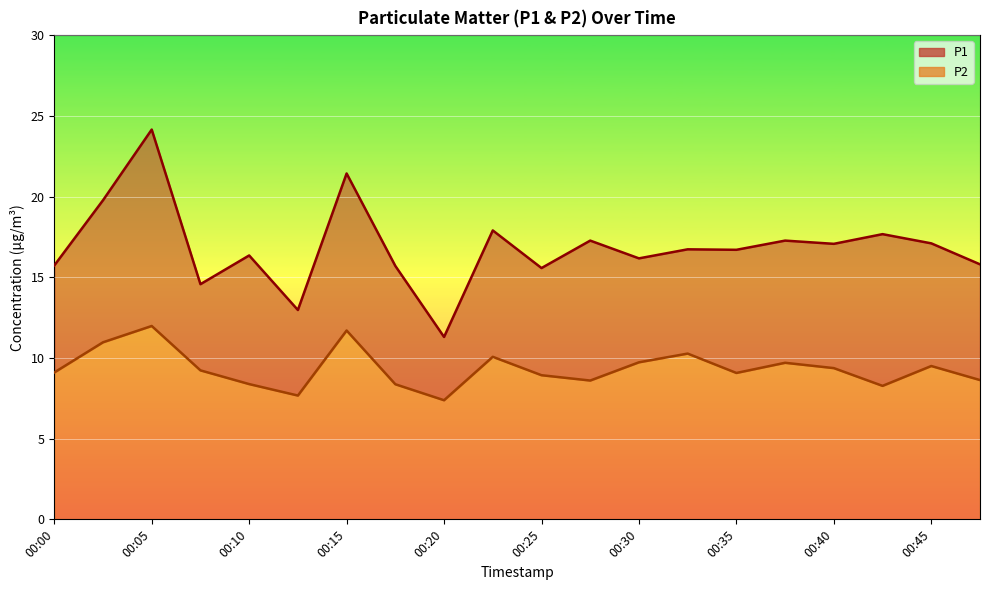

Is it true that P2 equals 9.1 at 00:00?

True